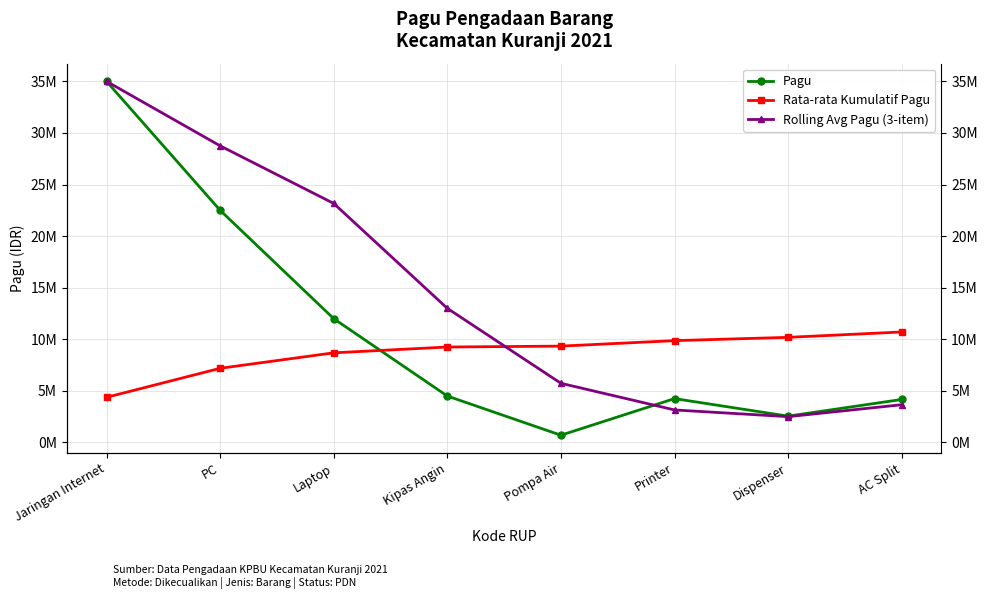

What is the spread (max minus min) of values at Kipas Angin?

8500000.0